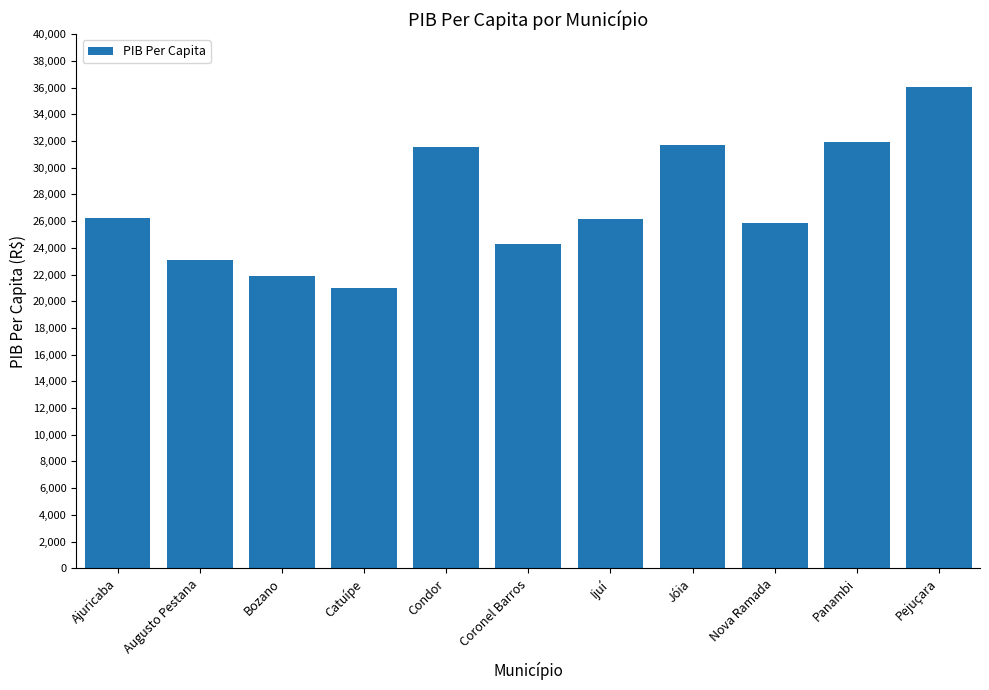

At which label is the value closest to 28538?

Ajuricaba